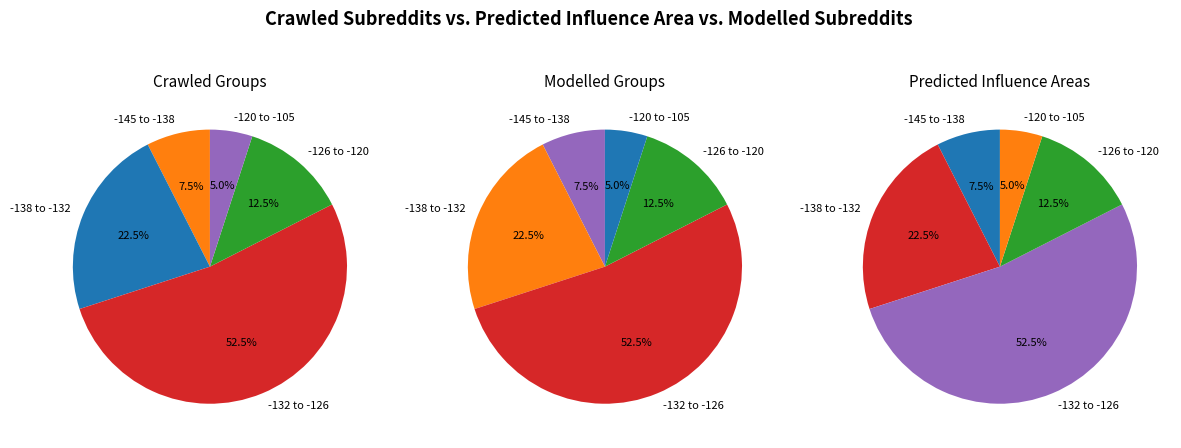

Which series changed the most between 0 and 3?

Modelled Groups